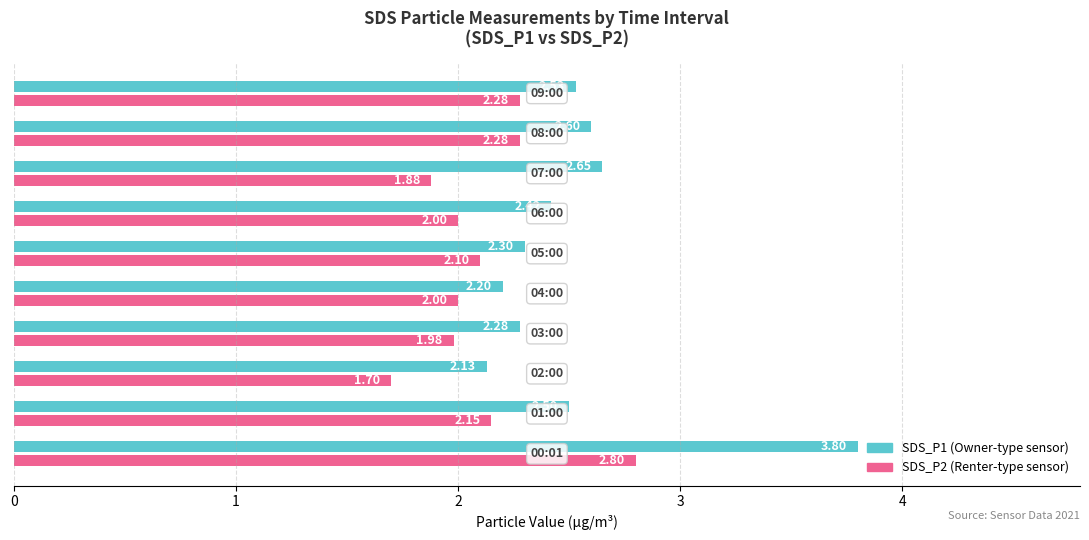

What is the greatest value displayed?

3.8